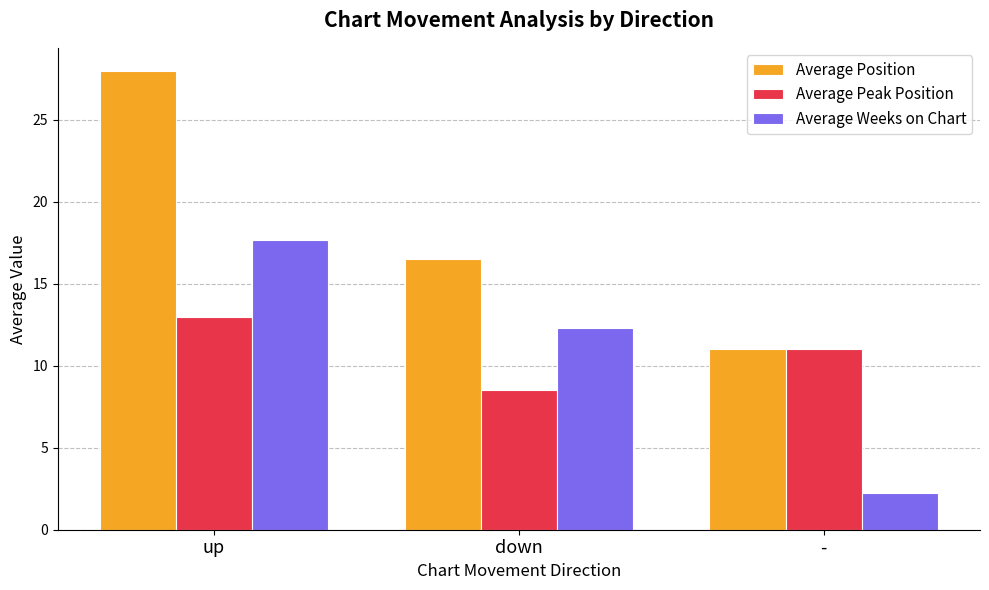

How many data points in Average Weeks on Chart are above 12?

2